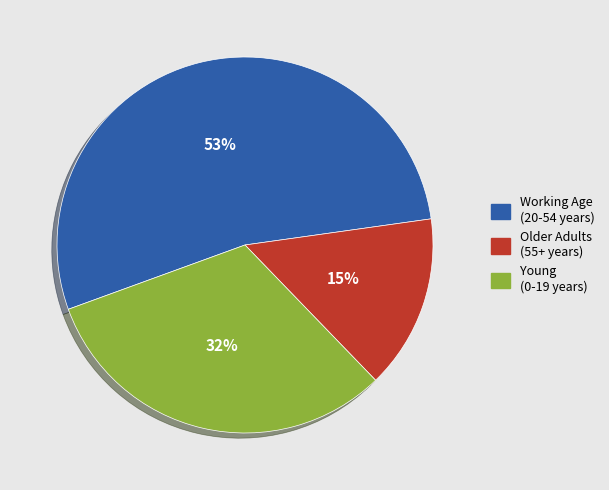

Does any single category account for the majority?

Yes